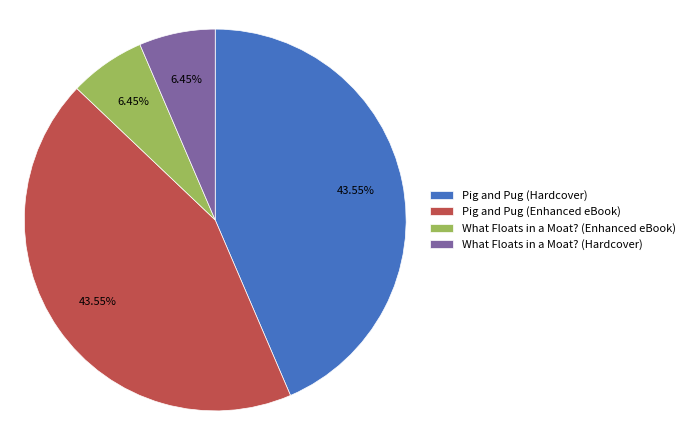

Is it true that What Floats in a Moat? (Enhanced eBook) is 6% of the pie?

True